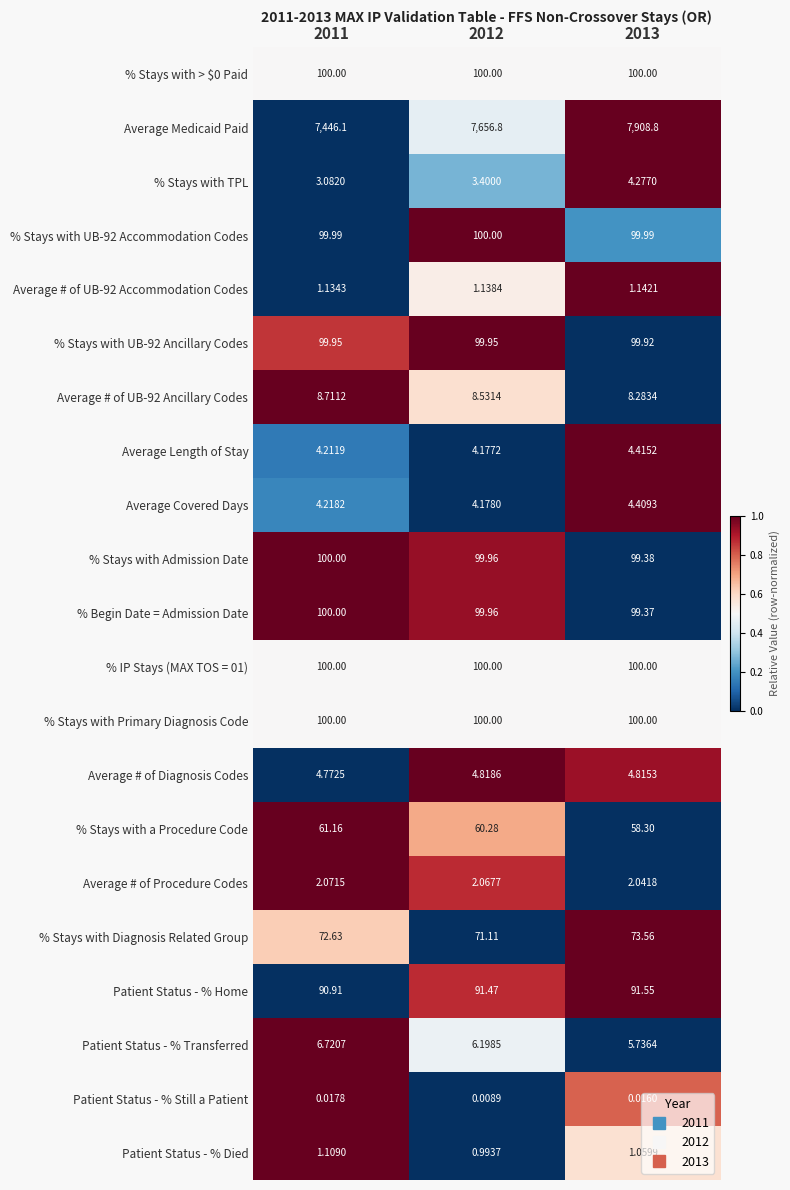

Between 2011 and 2013, which series saw the biggest shift?

Average Medicaid Paid